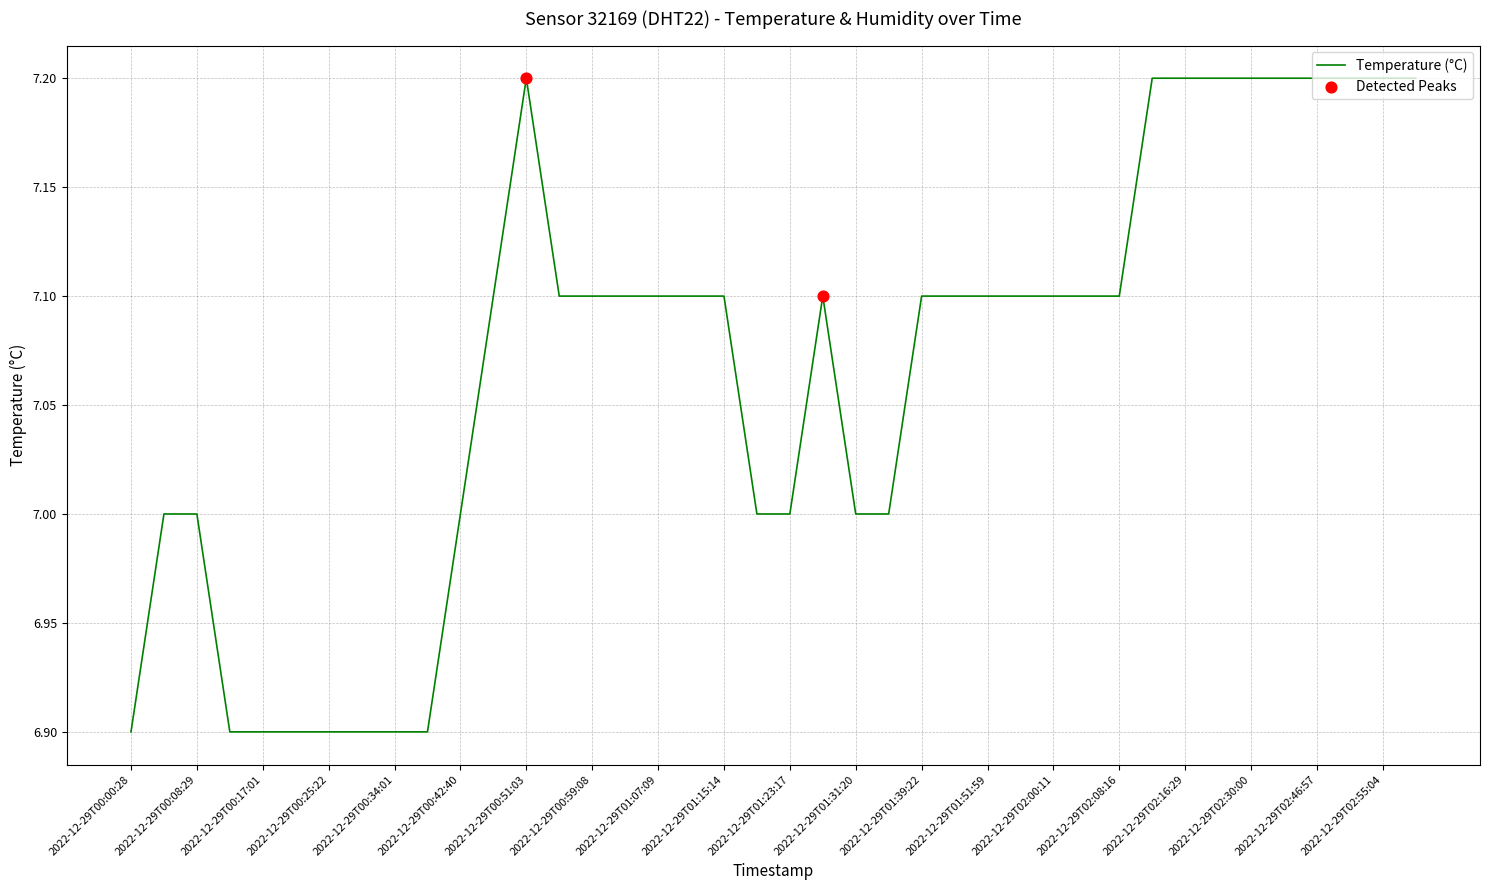

What is the difference between the maximum and minimum values?

0.3